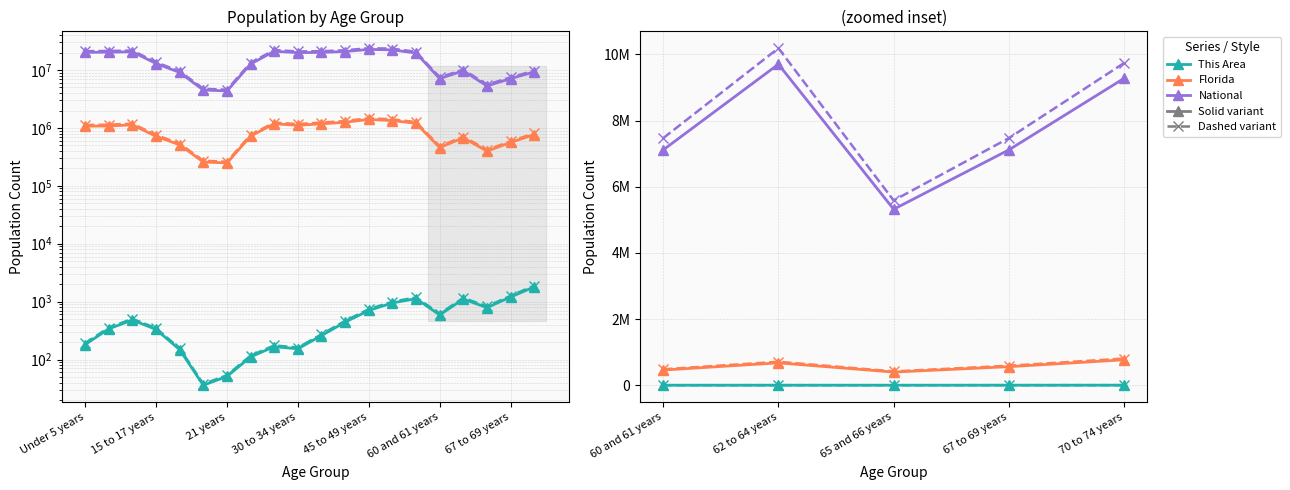

True or false: National has more than 2 interior local peaks.

True